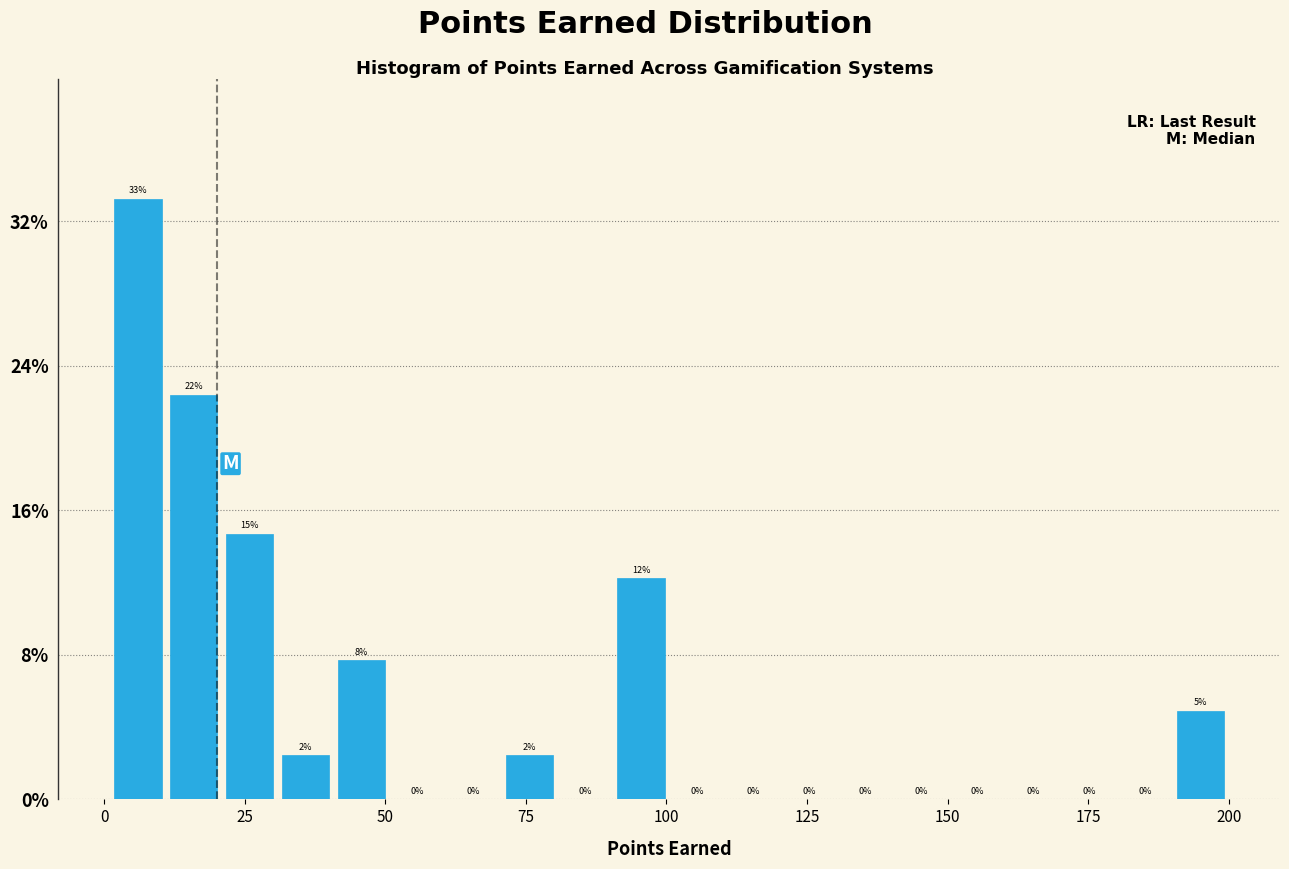

Read against the x-axis, roughly where is the centre of the tallest bar?

5